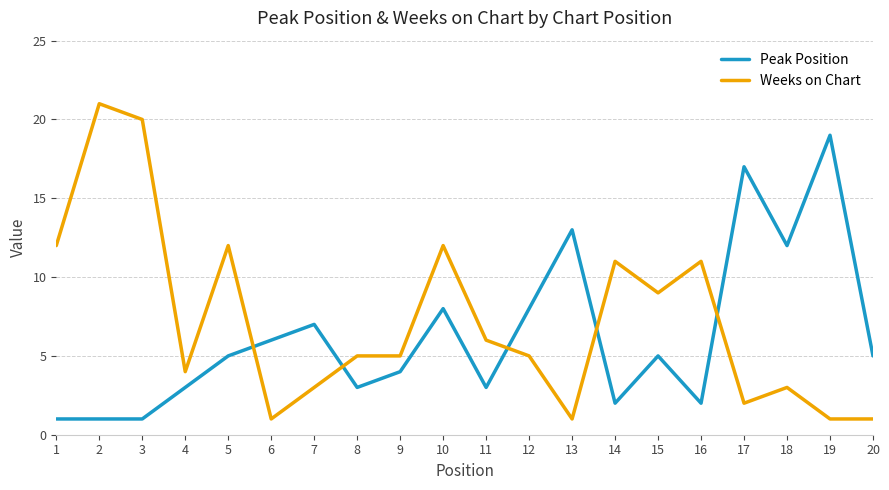

The value of Peak Position at 11 is 5. True or false?

False